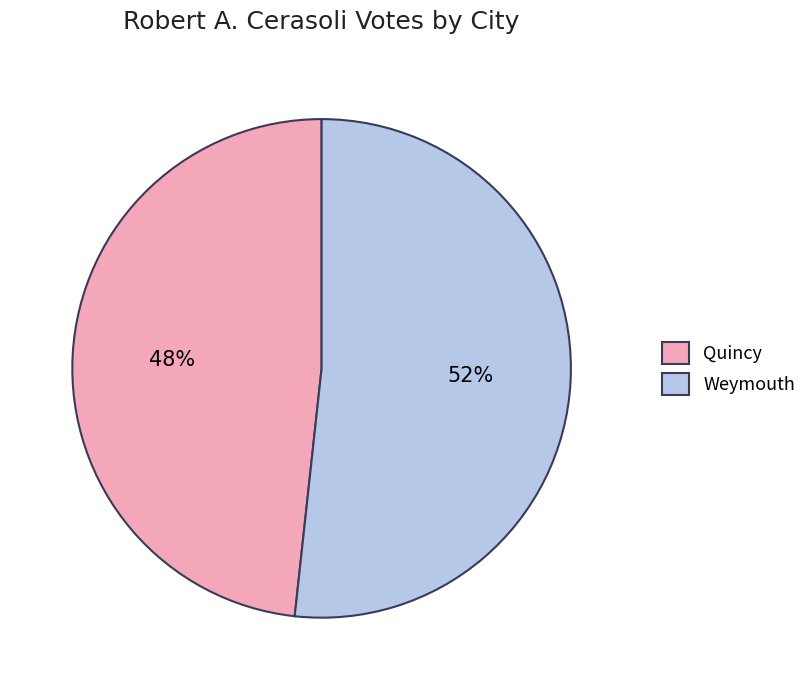

What is the largest slice in the pie chart?

Weymouth